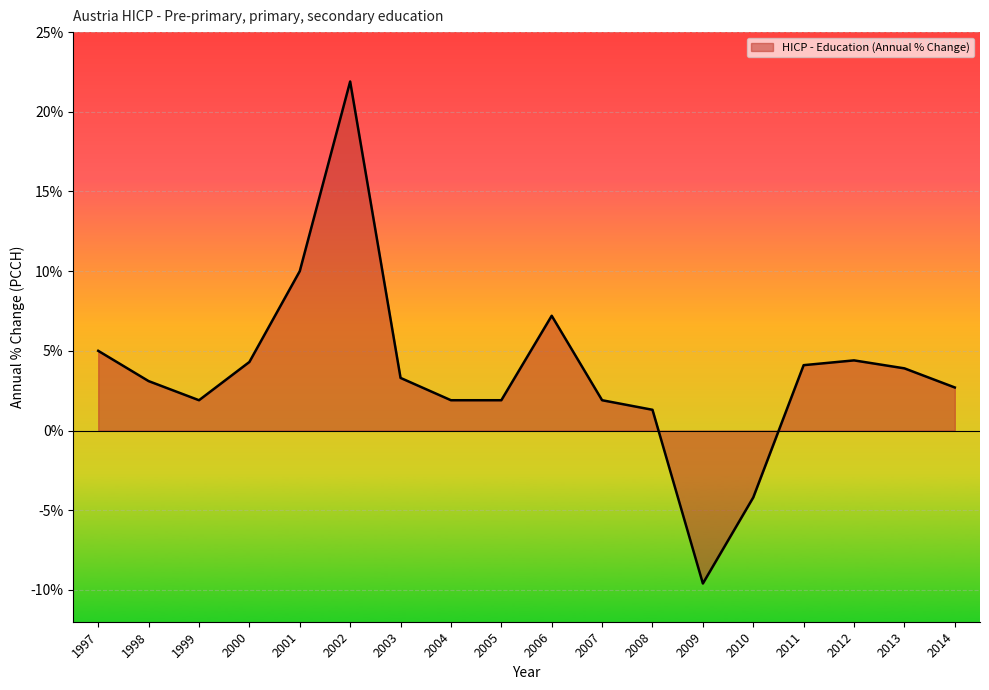

What value does the data have at 1999?

1.9